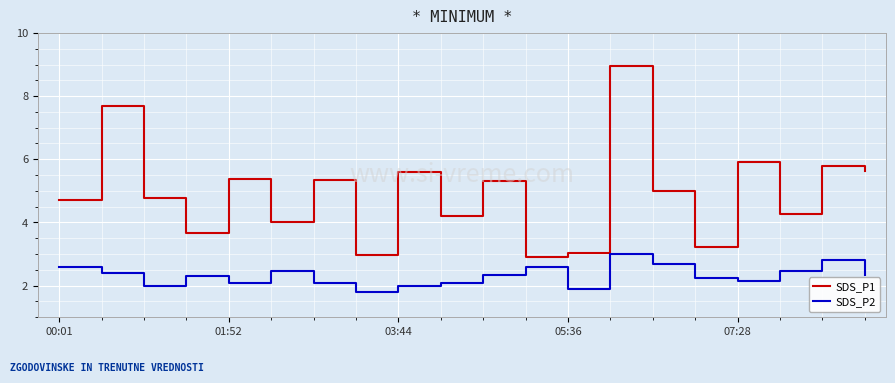

What is the minimum value for SDS_P1?

2.9